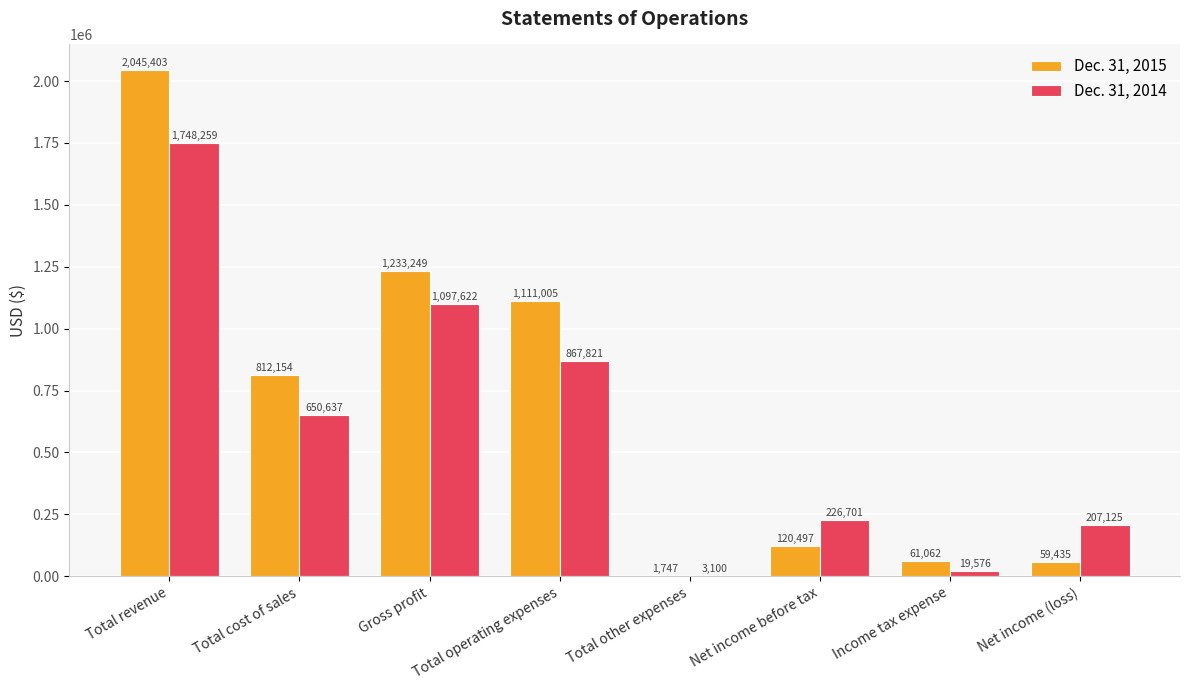

Which series has the largest total across all categories?

Dec. 31, 2015